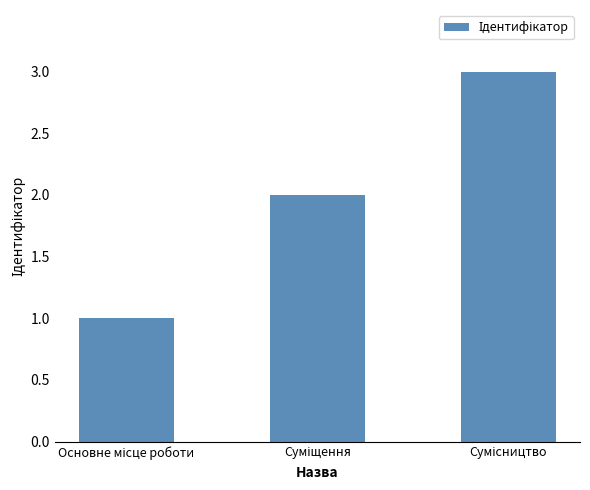

What is the greatest value displayed?

3